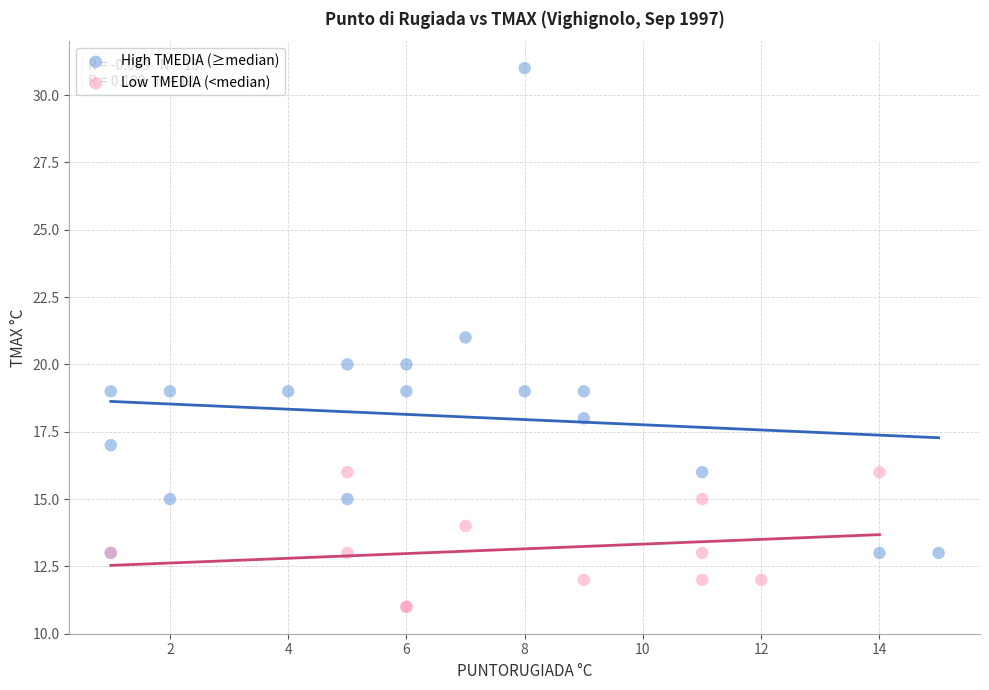

Which series has the largest Y range (max minus min)?

High TMEDIA (≥median)